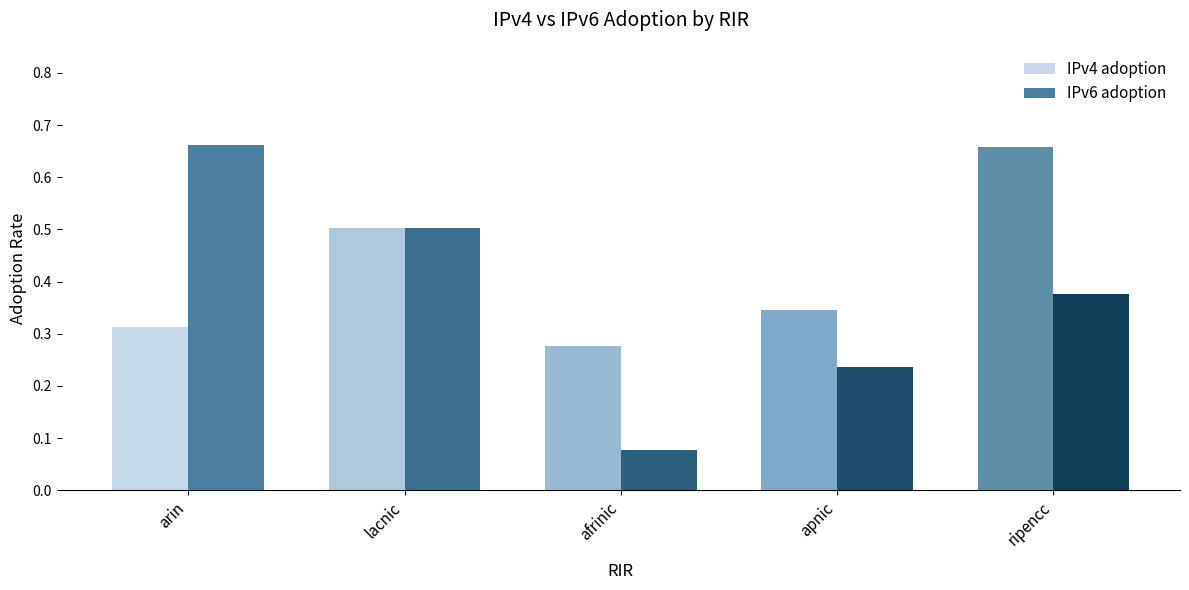

Count the IPv4 adoption values in the range 0 to 1.

5